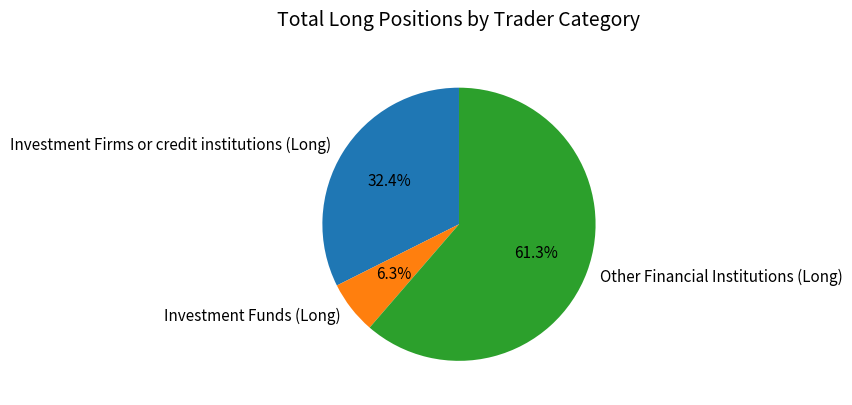

To the nearest percent, what is the difference between the largest and smallest slice percentages?

55%